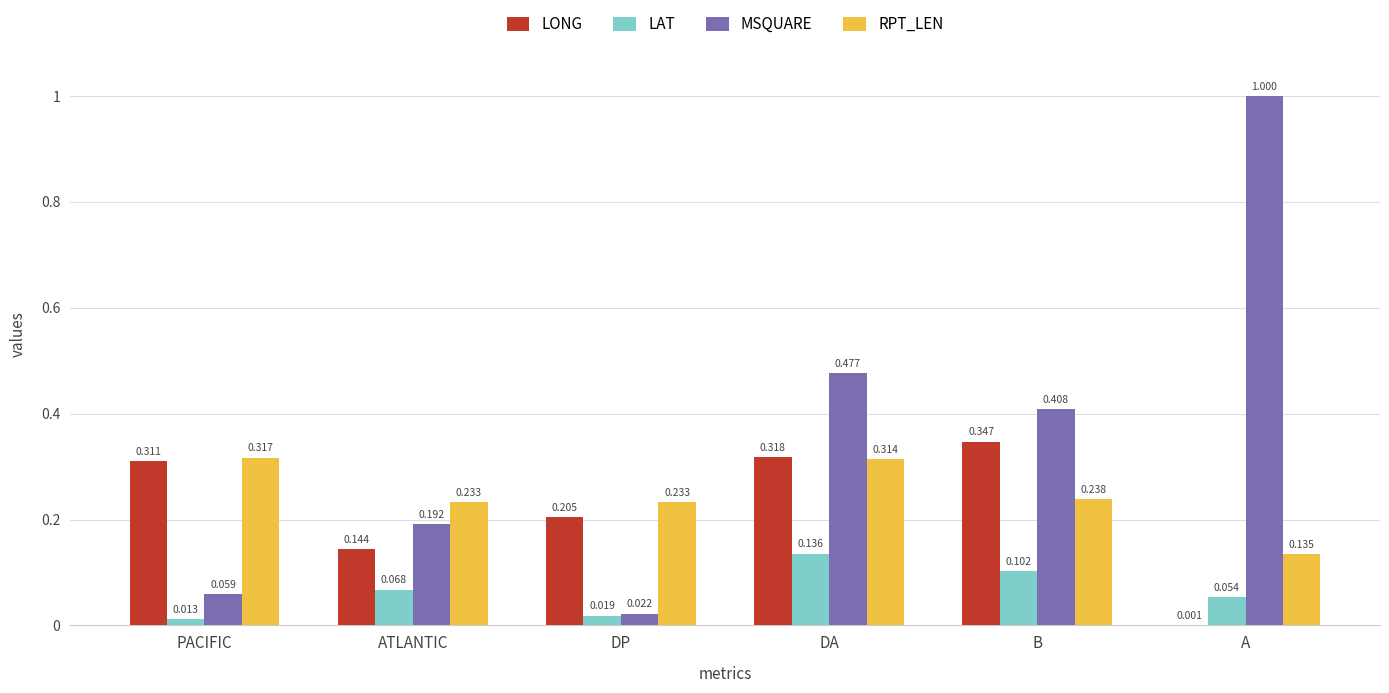

What is the greatest value displayed?

1.0